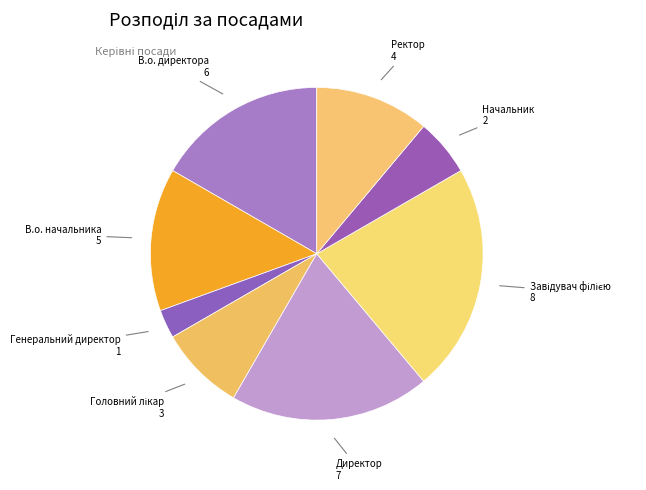

Which slice is the smallest?

Генеральний директор